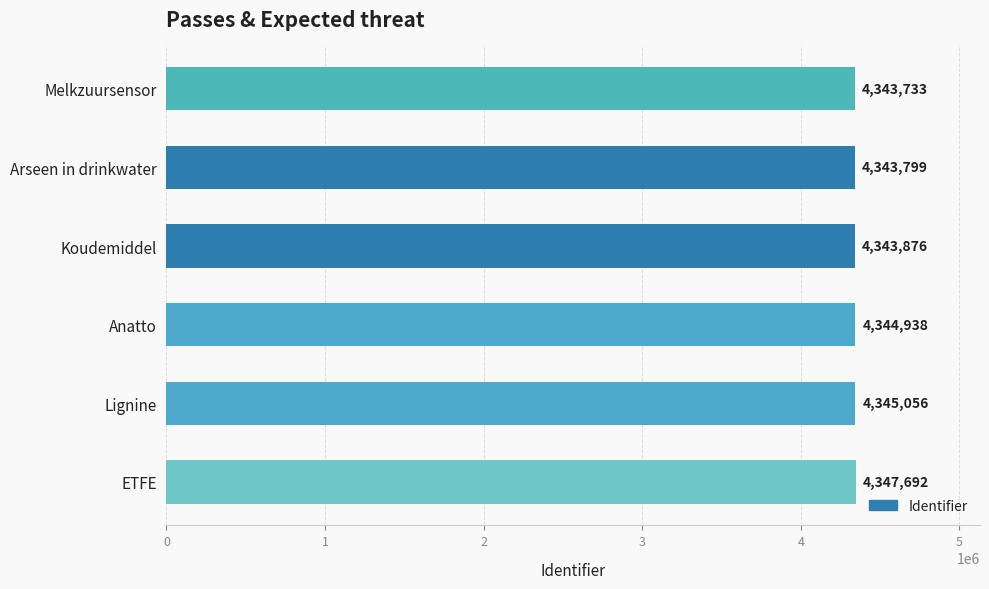

Rank the categories by value from highest to lowest.

ETFE, Lignine, Anatto, Koudemiddel, Arseen in drinkwater, Melkzuursensor